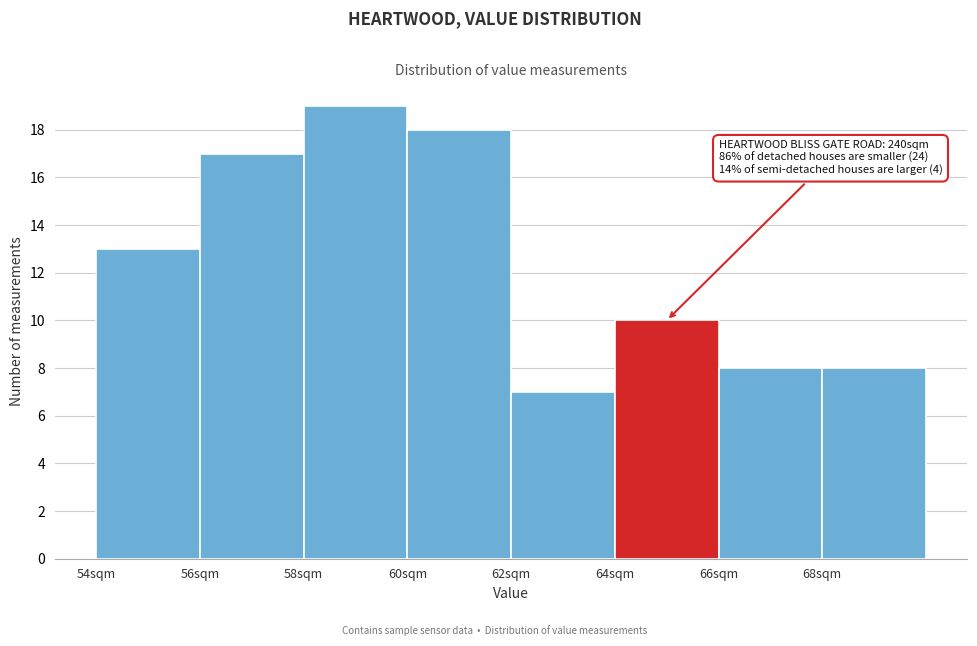

Over which range of the x-axis is the bar tallest?

58 to 60